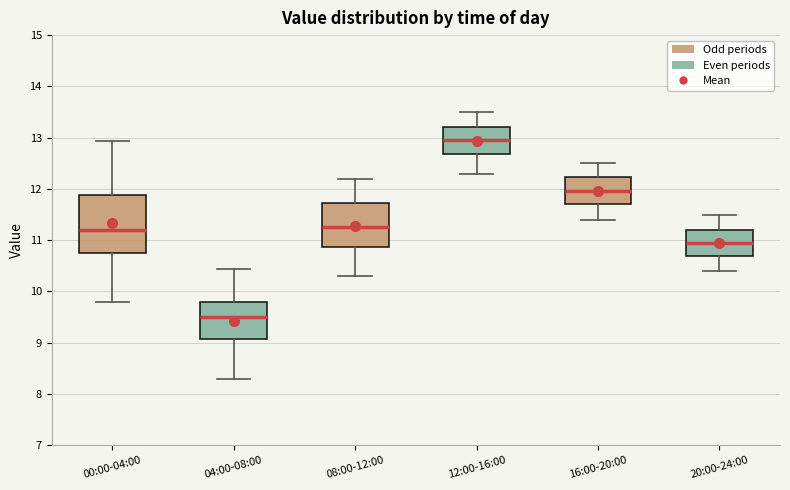

Which box is the tallest, from its lower edge to its upper edge?

00:00-04:00